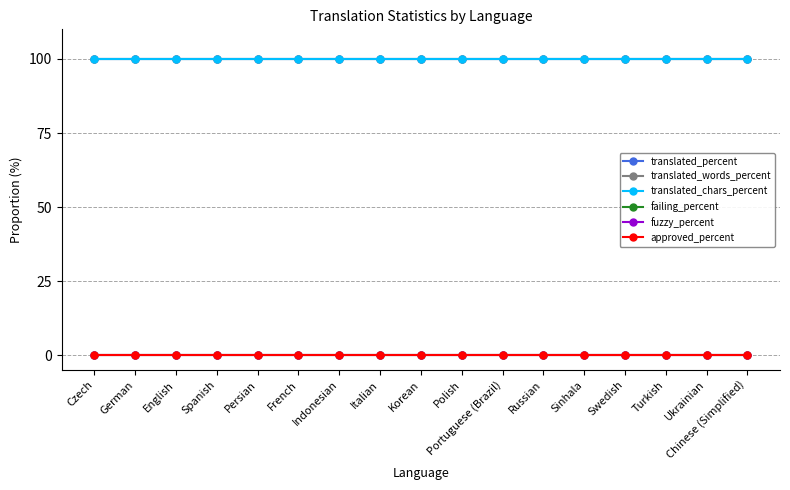

True or false: failing_percent has more than 0 interior local peaks.

False